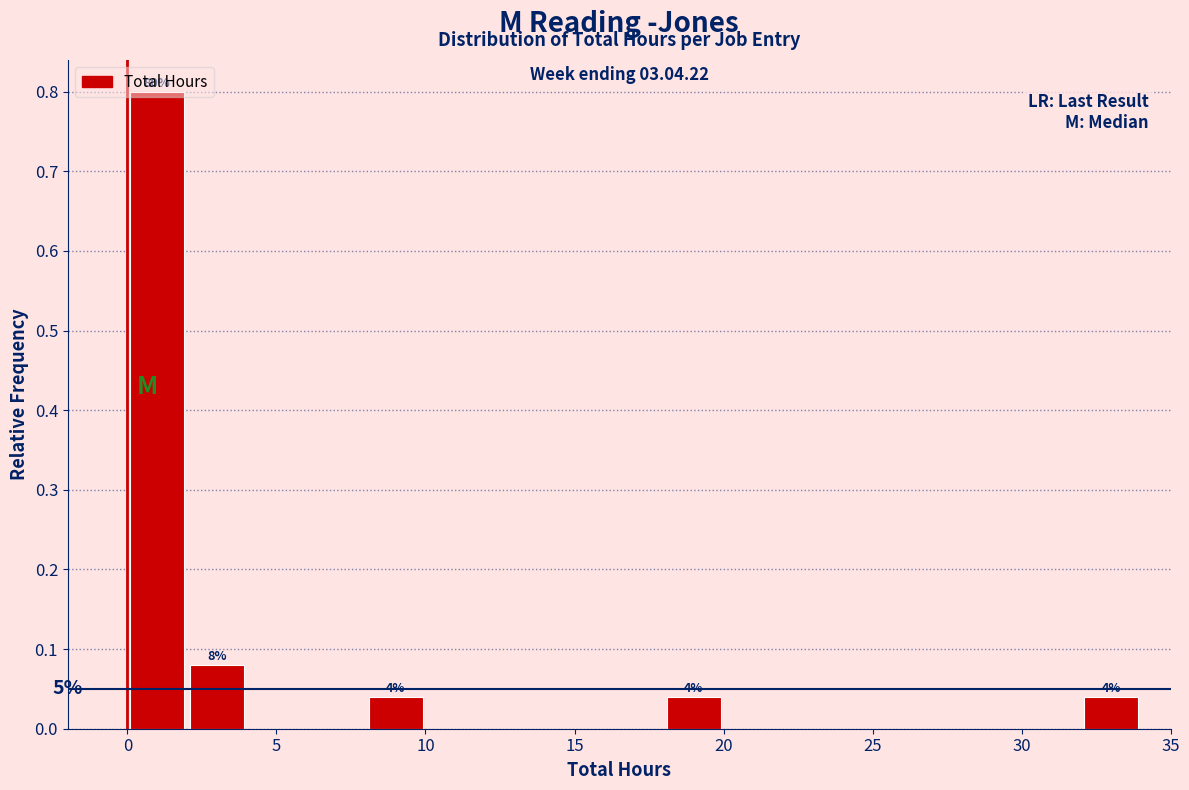

Which range on the x-axis has the tallest bar?

0 to 2